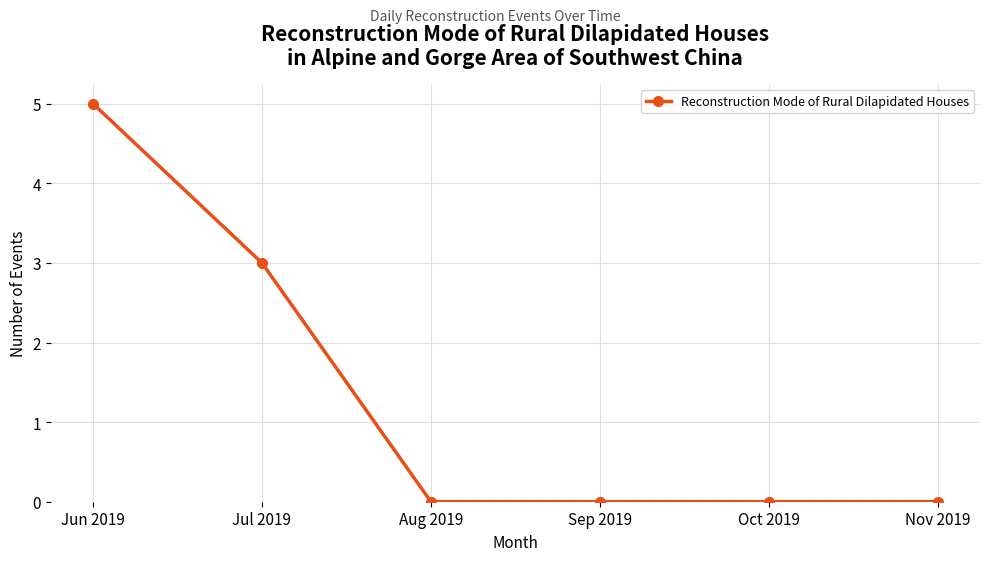

Where is the data nearest to the value 2?

Jul 2019